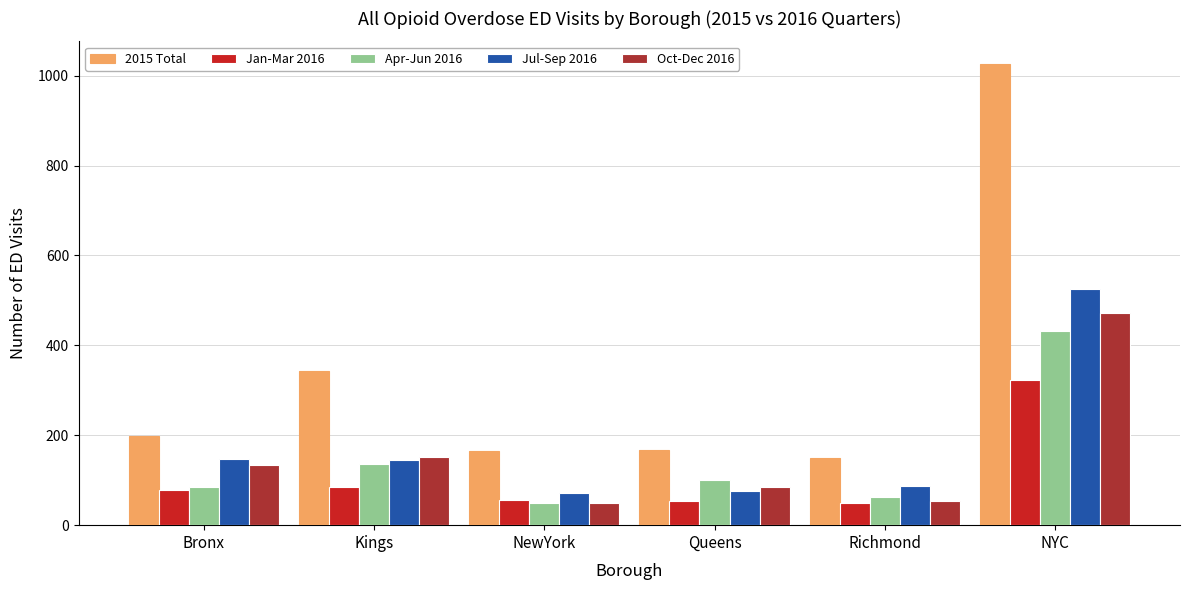

What is the highest value of the Jul-Sep 2016 series?

525